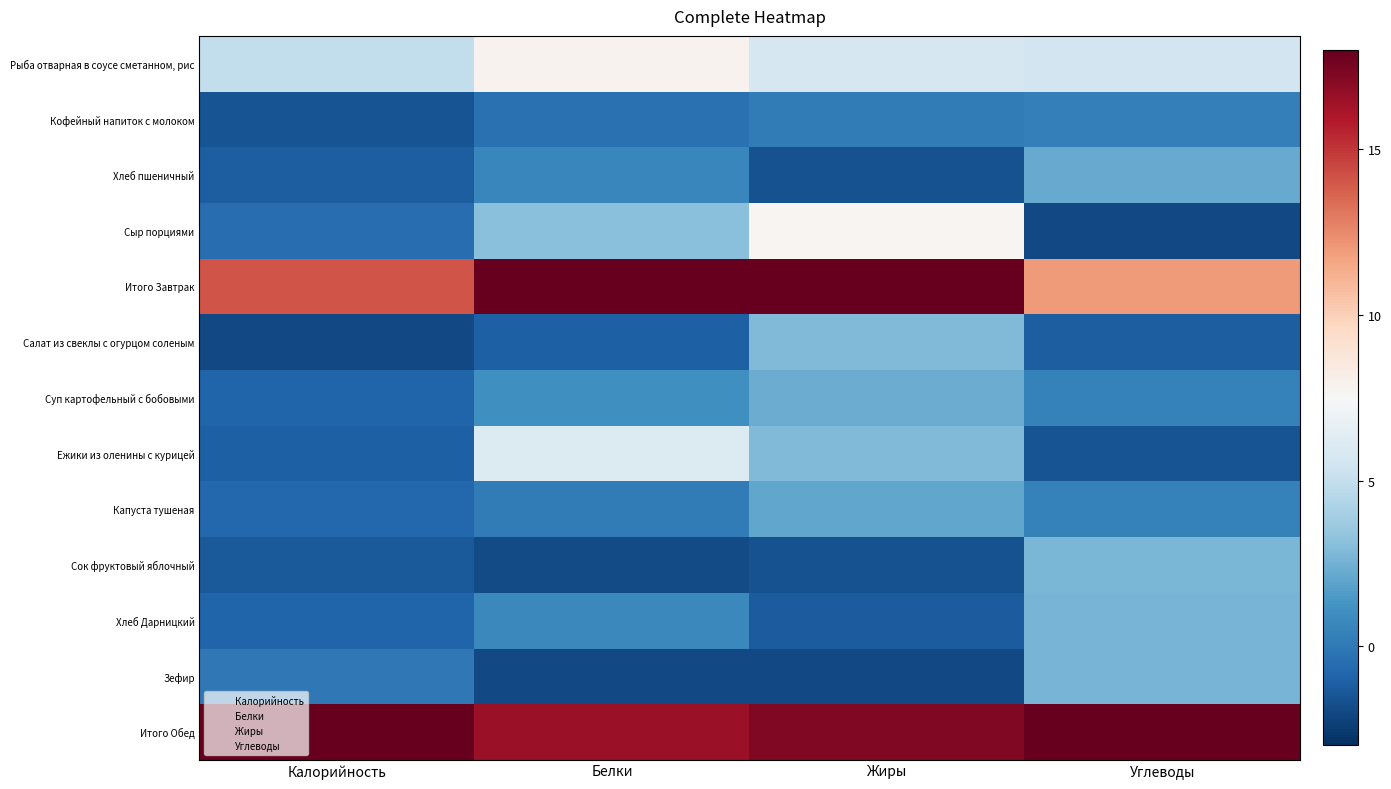

At which category does the chart reach its peak across all series?

Белки